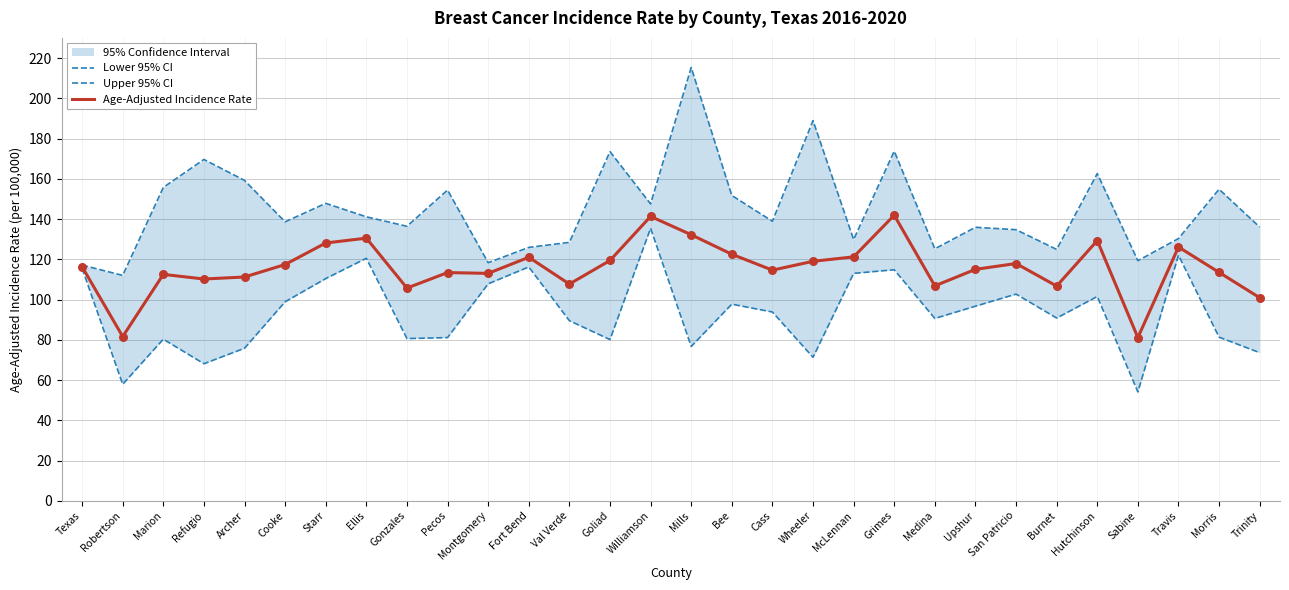

At how many categories does at least one series exceed 113?

29